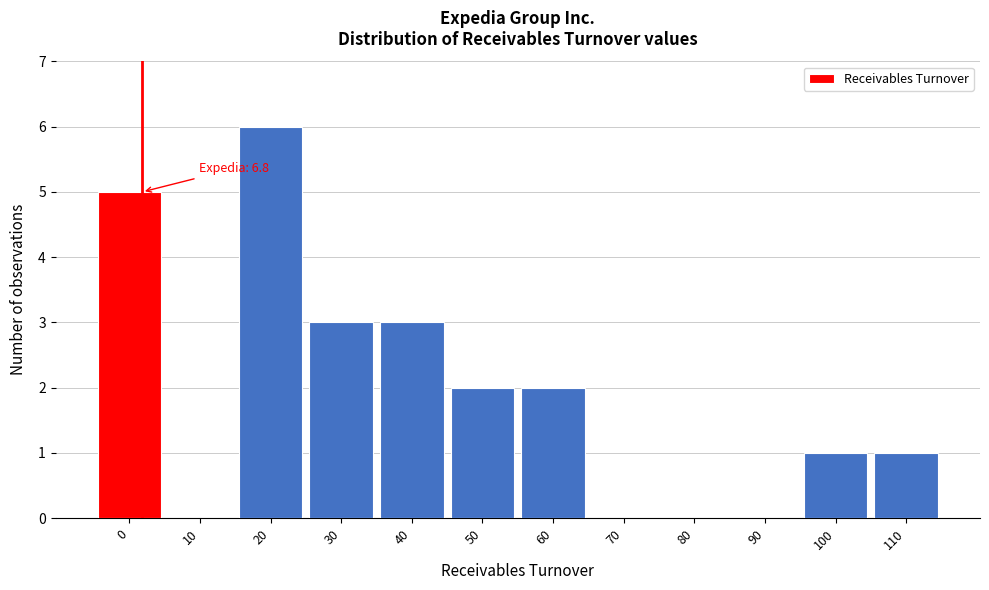

Reading left to right, what are all the values shown in this chart?

0=5	10=0	20=6	30=3	40=3	50=2	60=2	70=0	80=0	90=0	100=1	110=1